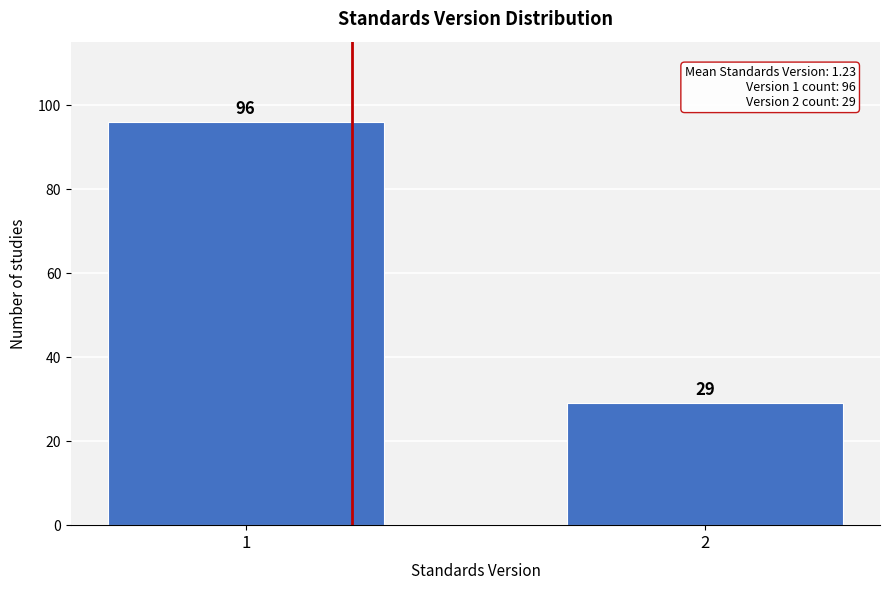

Reading left to right, extract all data points from this chart.

1=96	2=29